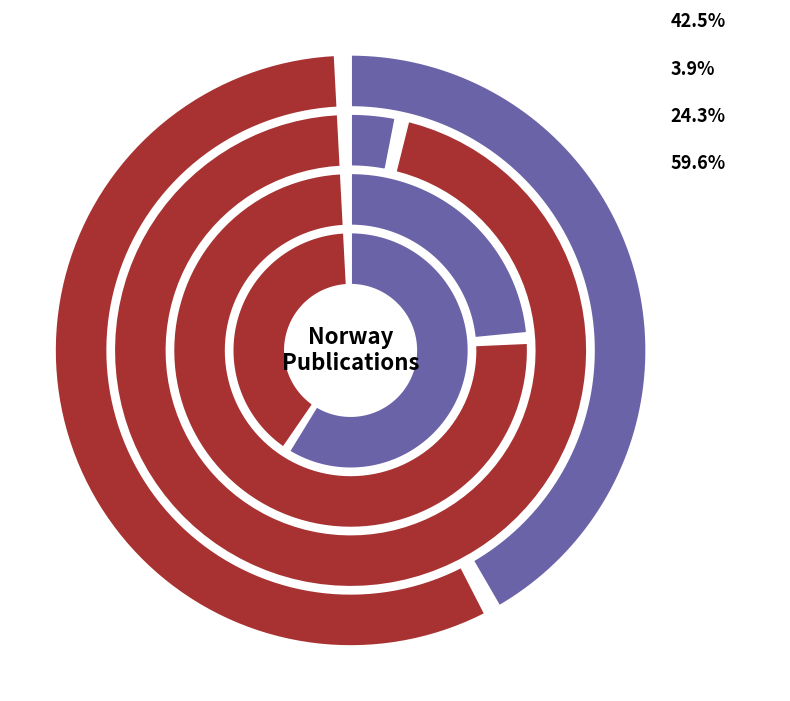

Is there any slice that represents more than half of the pie?

Yes